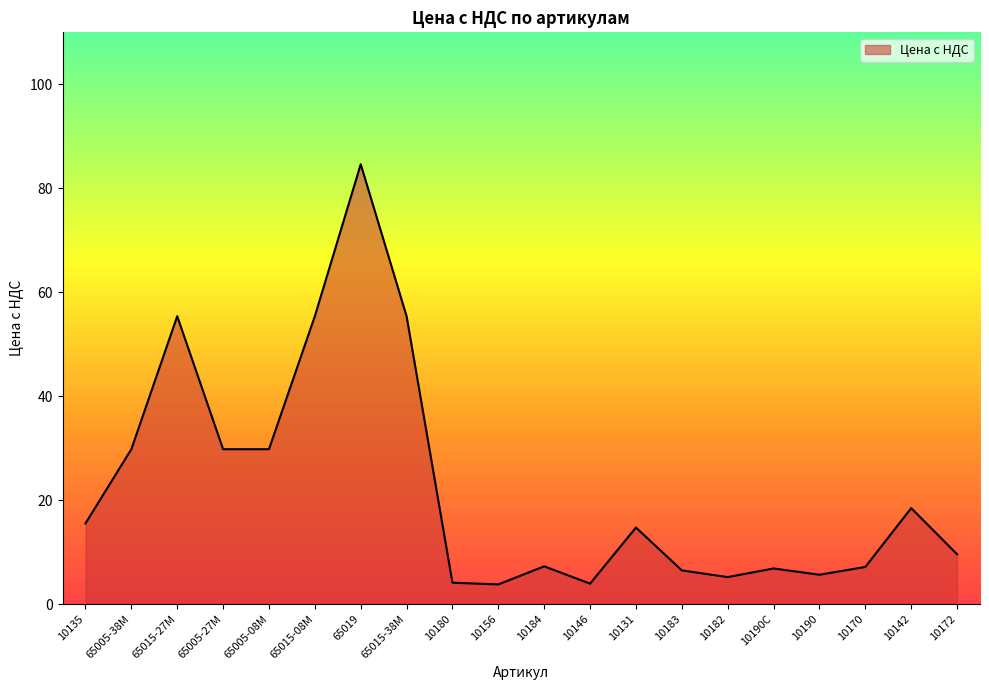

What is the difference between the values at 65005-38М and 10190?

24.2